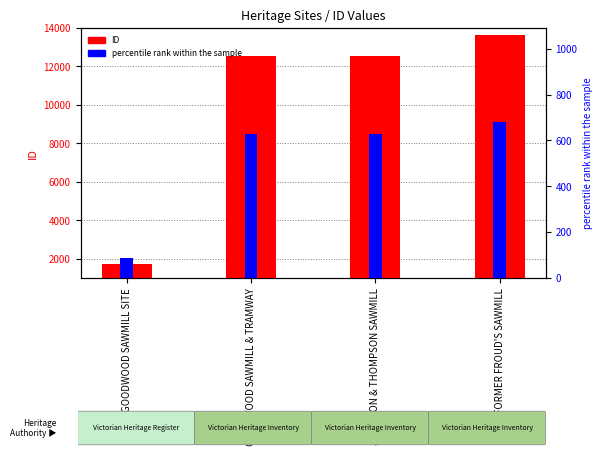

Reading left to right, transcribe all the data shown in this chart.

ID: GOODWOOD SAWMILL SITE=1742.0	GOODWOOD SAWMILL & TRAMWAY=12564.0	JAMIESON & THOMPSON SAWMILL=12567.0	FORMER FROUD'S SAWMILL=13633.0
percentile rank within the sample: GOODWOOD SAWMILL SITE=87.1	GOODWOOD SAWMILL & TRAMWAY=628.2	JAMIESON & THOMPSON SAWMILL=628.4	FORMER FROUD'S SAWMILL=681.7